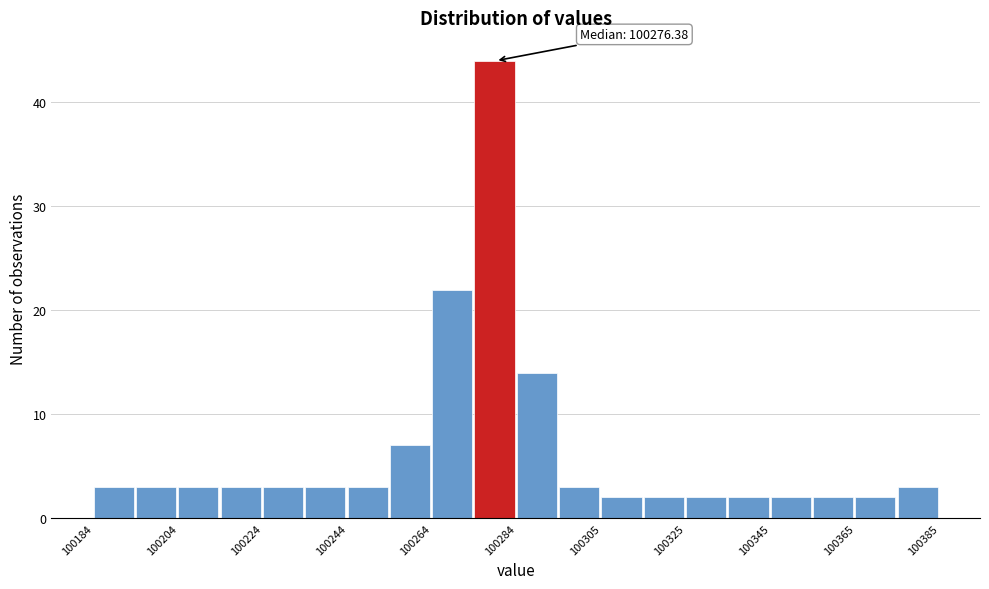

Read against the x-axis, roughly where is the centre of the tallest bar?

100280